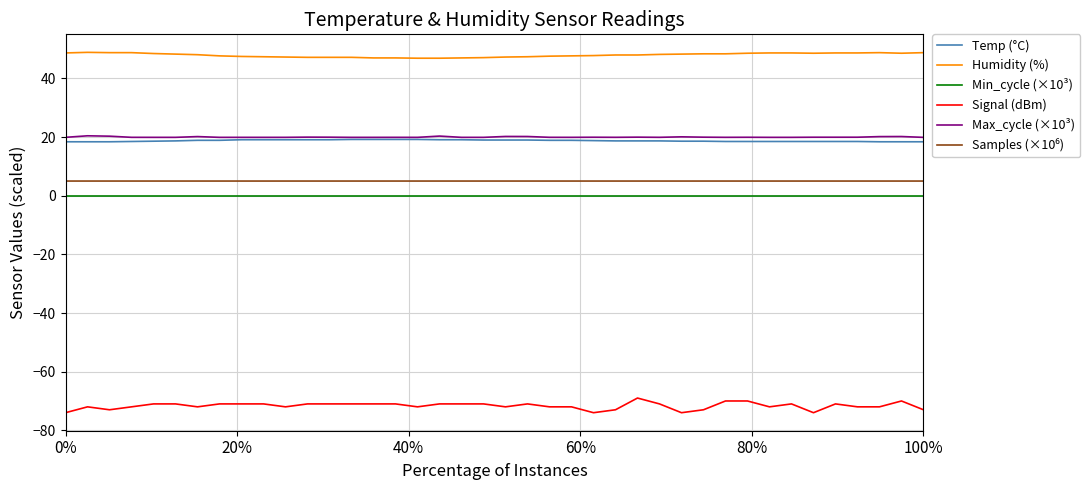

Which series has the largest total across all categories?

Humidity (%)